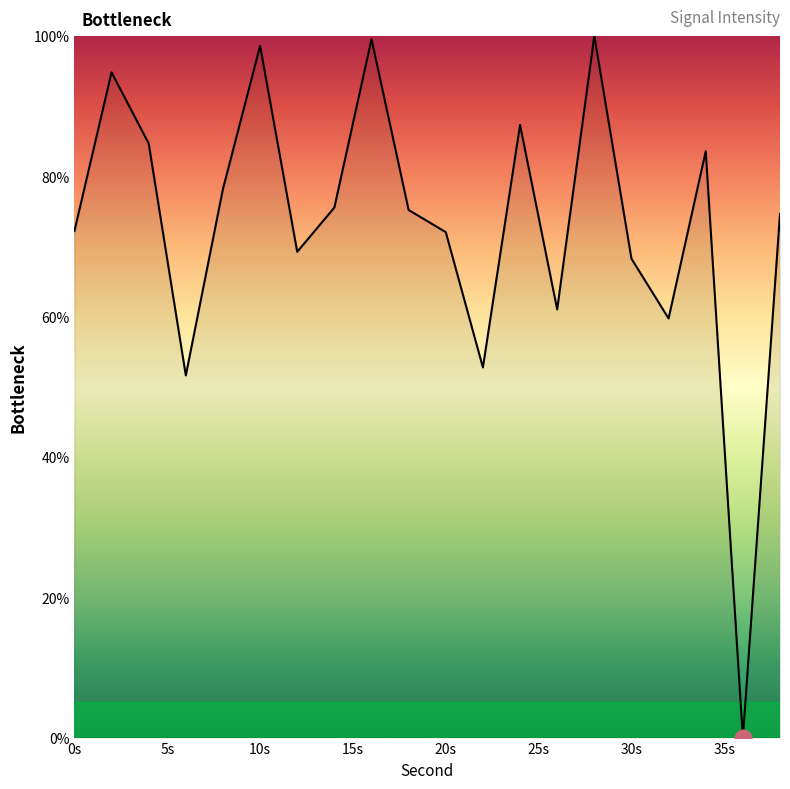

What is the ratio of the value at 10 to the value at 26?

1.6